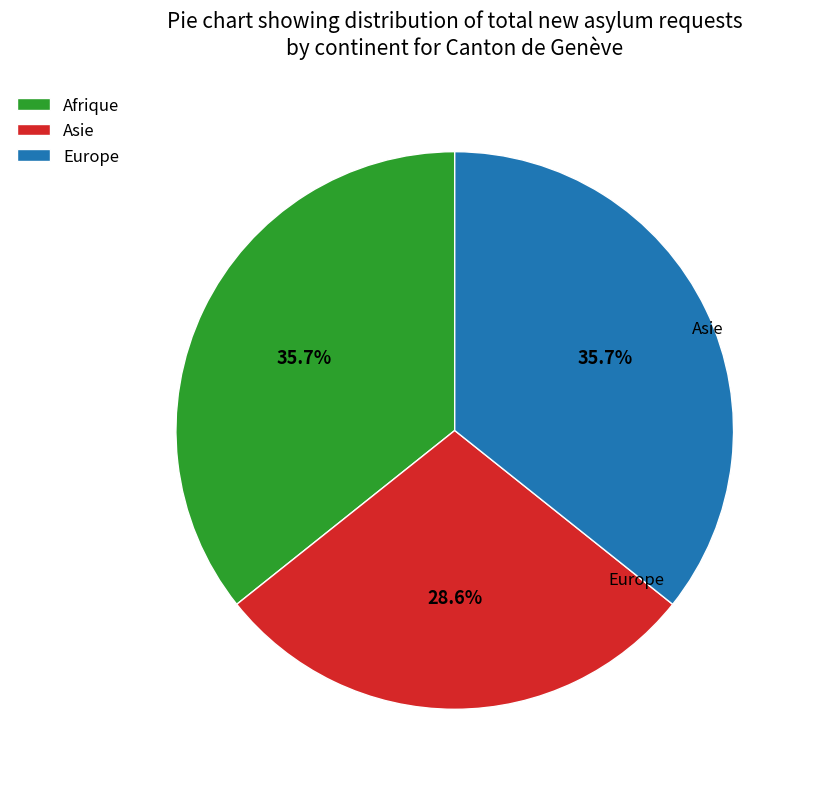

Combined, what portion of the pie is Asie and Europe?

64.3%